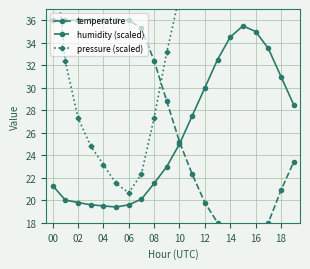

Is it true that pressure (scaled) equals 42.3 at 11?

True